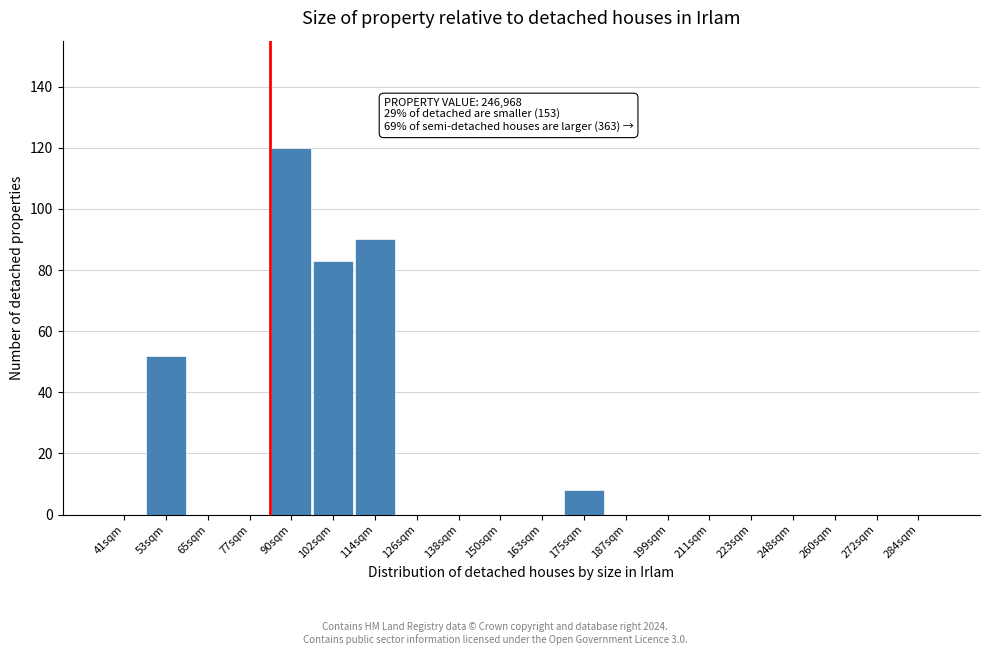

Reading left to right, extract all data points from this chart.

41sqm=0	53sqm=52	65sqm=0	77sqm=0	90sqm=120	102sqm=83	114sqm=90	126sqm=0	138sqm=0	150sqm=0	163sqm=0	175sqm=8	187sqm=0	199sqm=0	211sqm=0	223sqm=0	248sqm=0	260sqm=0	272sqm=0	284sqm=0